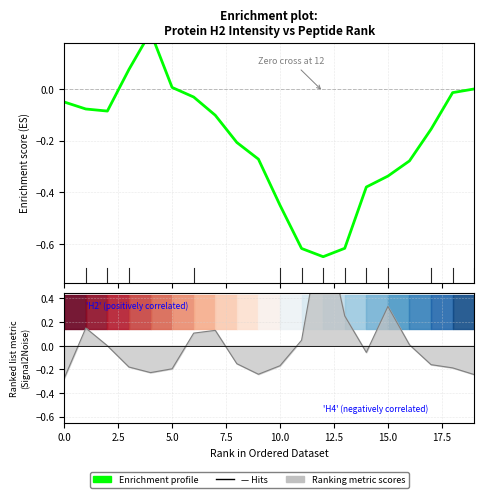

At which label is the value closest to 0?

19